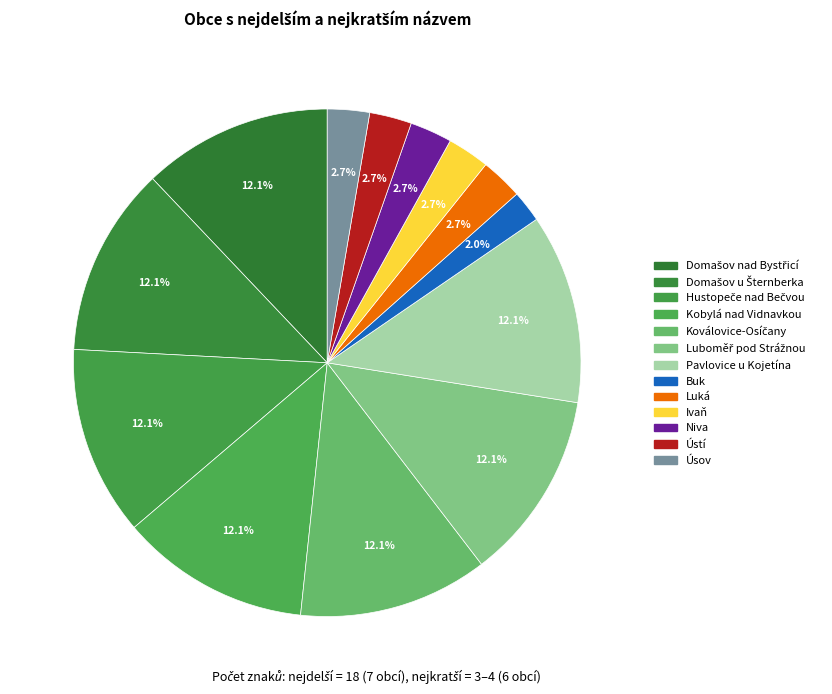

Is it true that Pavlovice u Kojetína is 26% of the pie?

False